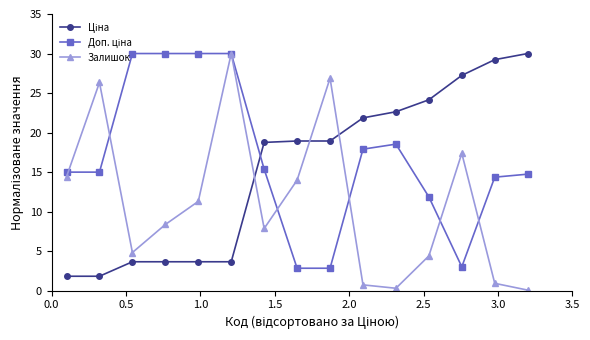

What is the value of the Залишок point at the 8th from the left?

14.0